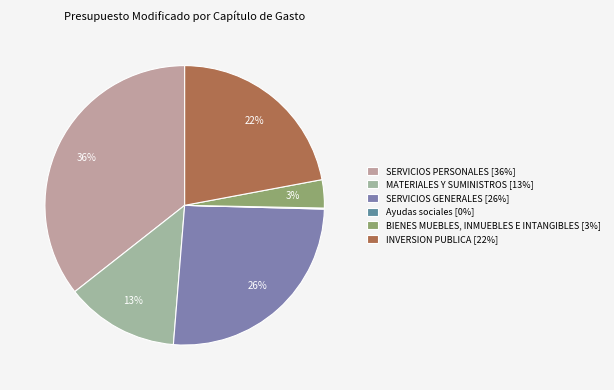

Is there a majority slice in this chart?

No